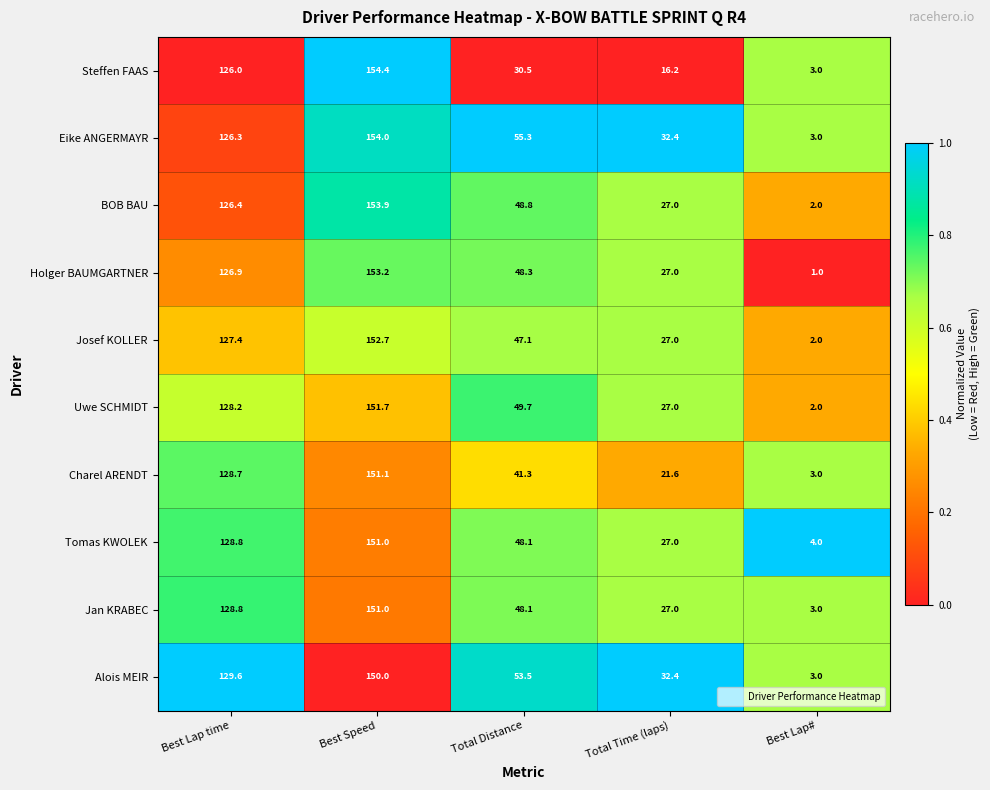

What is the maximum value shown in the chart?

154.4